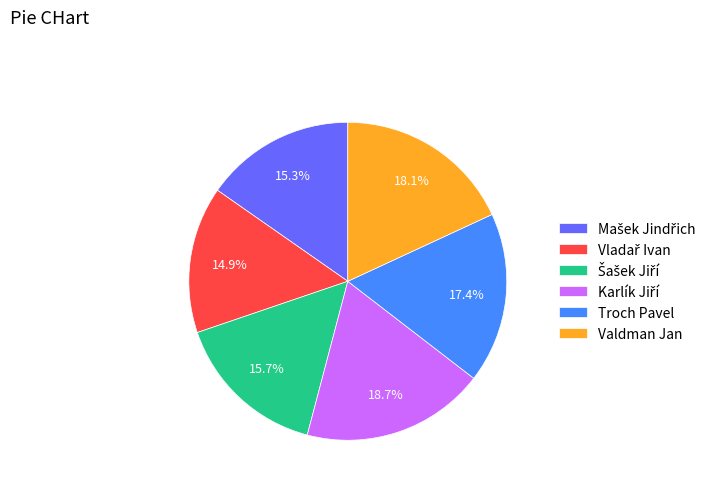

To the nearest percent, what is the average slice percentage?

17%